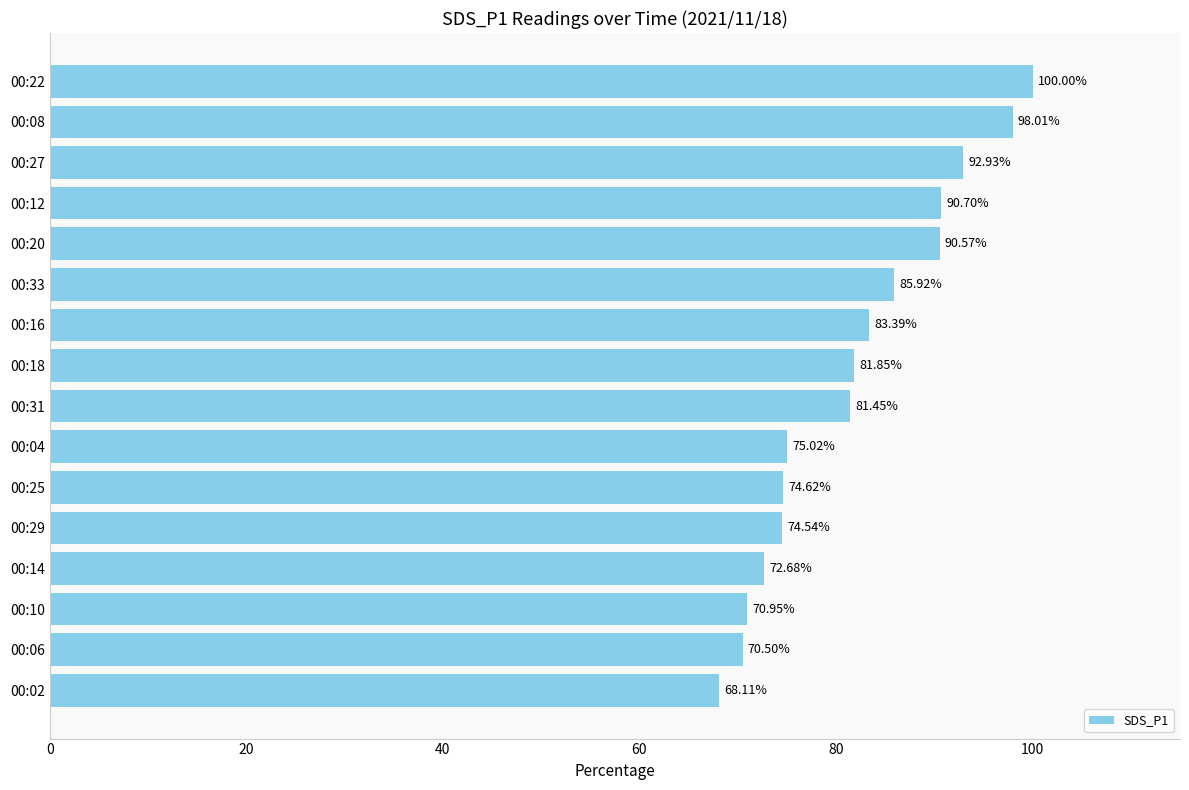

List the labels in order of value, smallest first.

00:02, 00:06, 00:10, 00:14, 00:29, 00:25, 00:04, 00:31, 00:18, 00:16, 00:33, 00:20, 00:12, 00:27, 00:08, 00:22